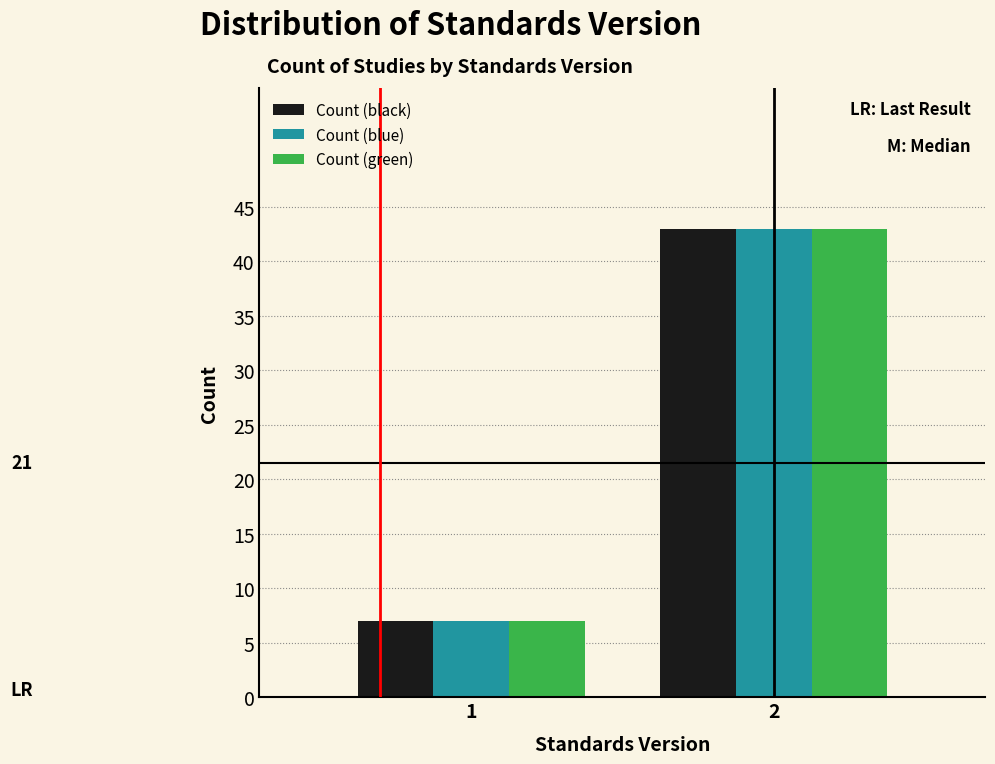

Reading right to left, extract all data points from this chart.

Count (black): 2=43	1=7
Count (blue): 2=43	1=7
Count (green): 2=43	1=7